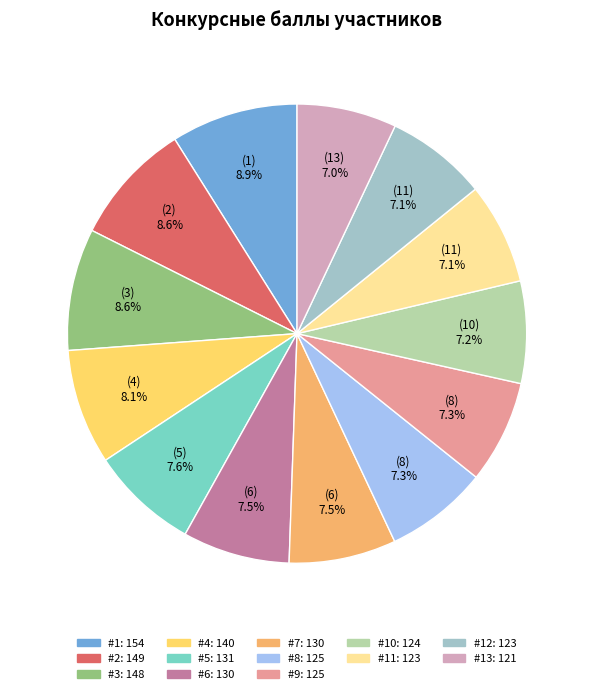

Is there a majority slice in this chart?

No